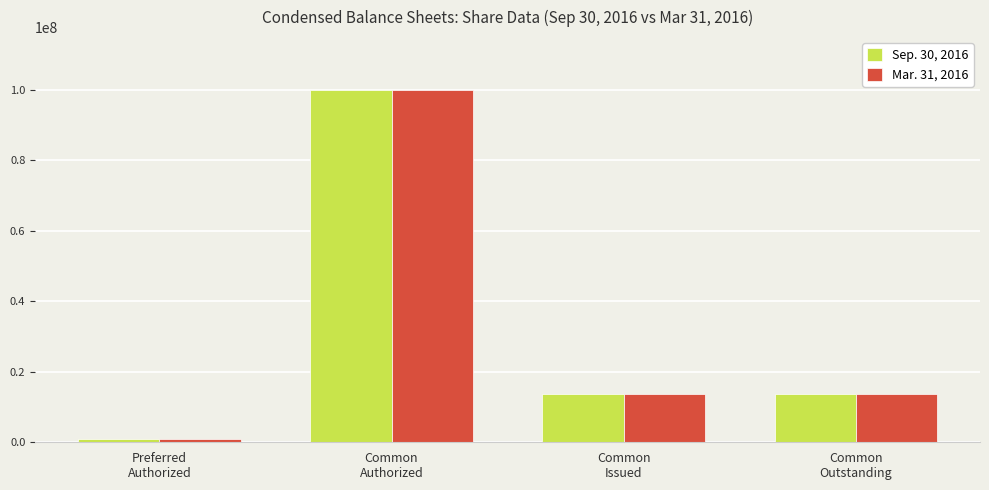

What is the difference between the maximum and minimum values in the Mar. 31, 2016 series?

99000000